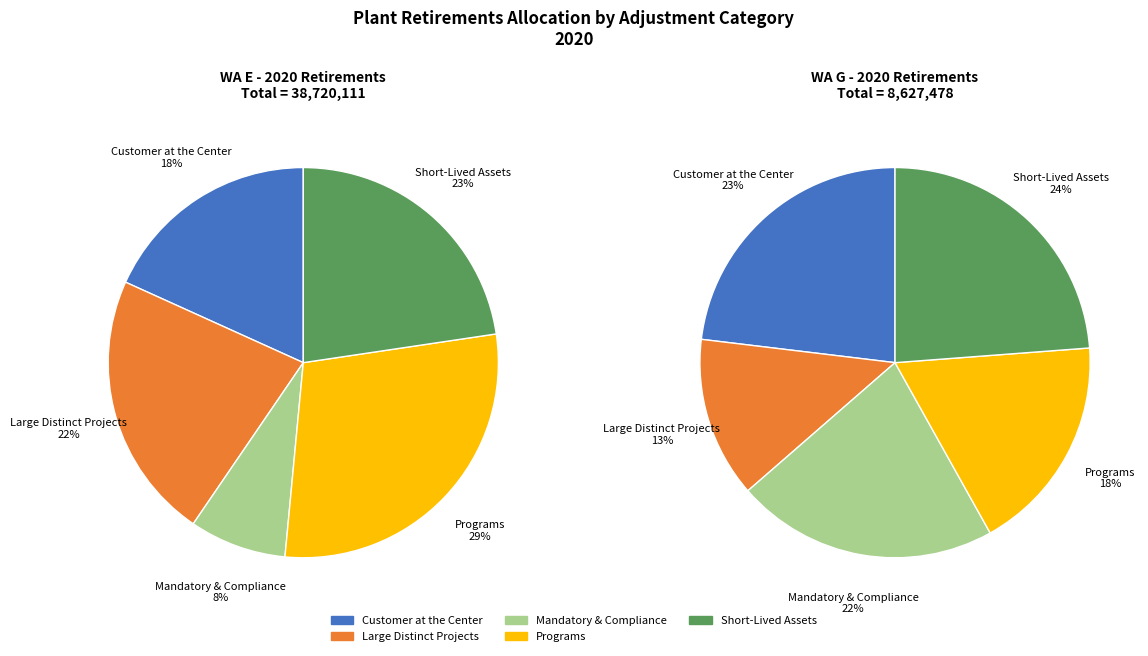

What is the smallest slice in the pie chart?

Mandatory & Compliance